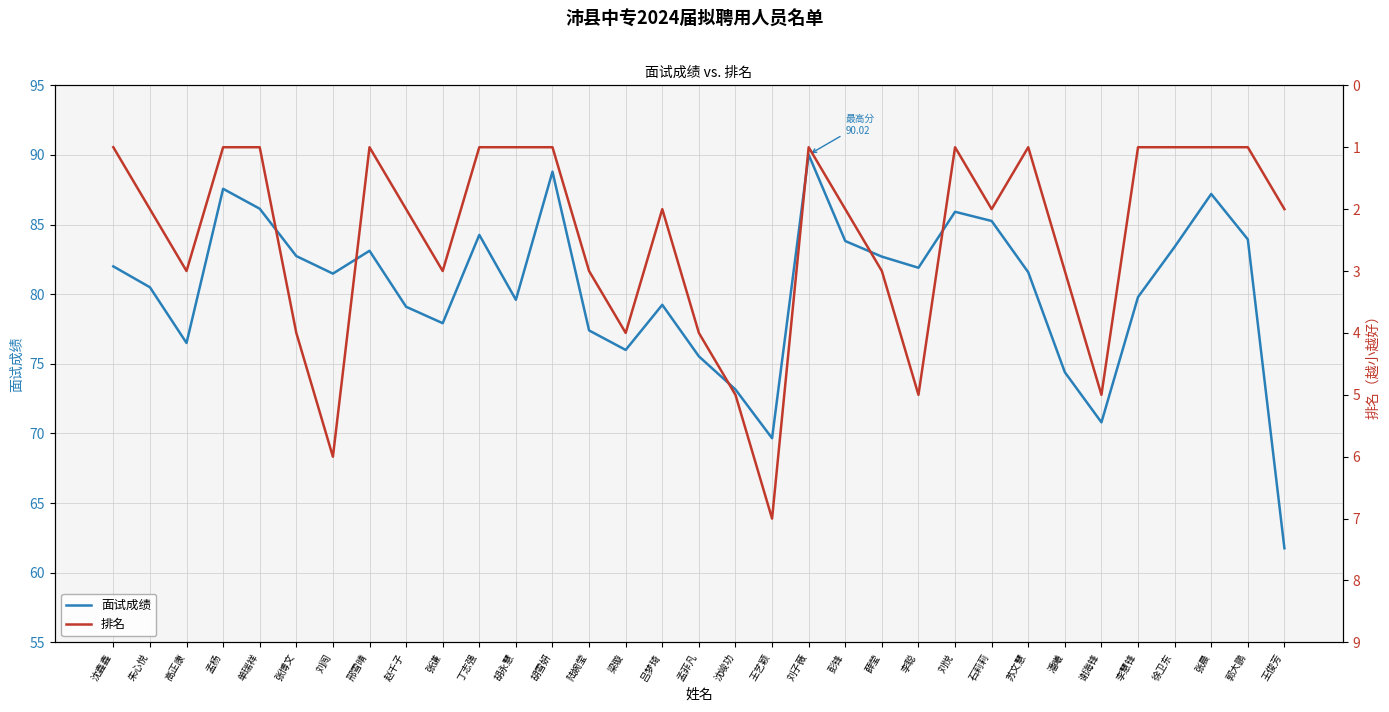

Rank the series by their average value, from highest to lowest.

面试成绩, 排名